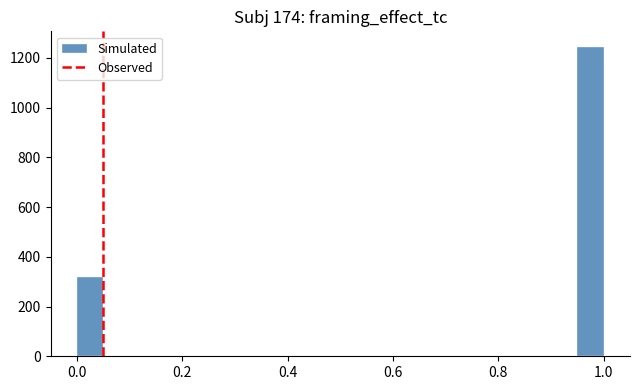

Read against the x-axis, roughly where is the centre of the tallest bar?

0.98